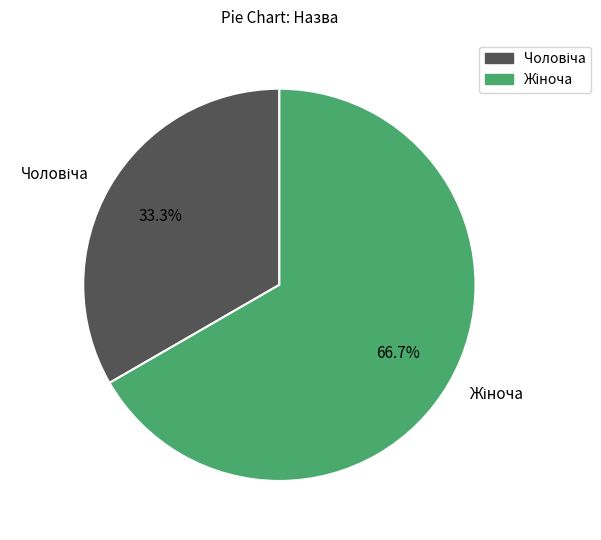

Is there a majority slice in this chart?

Yes